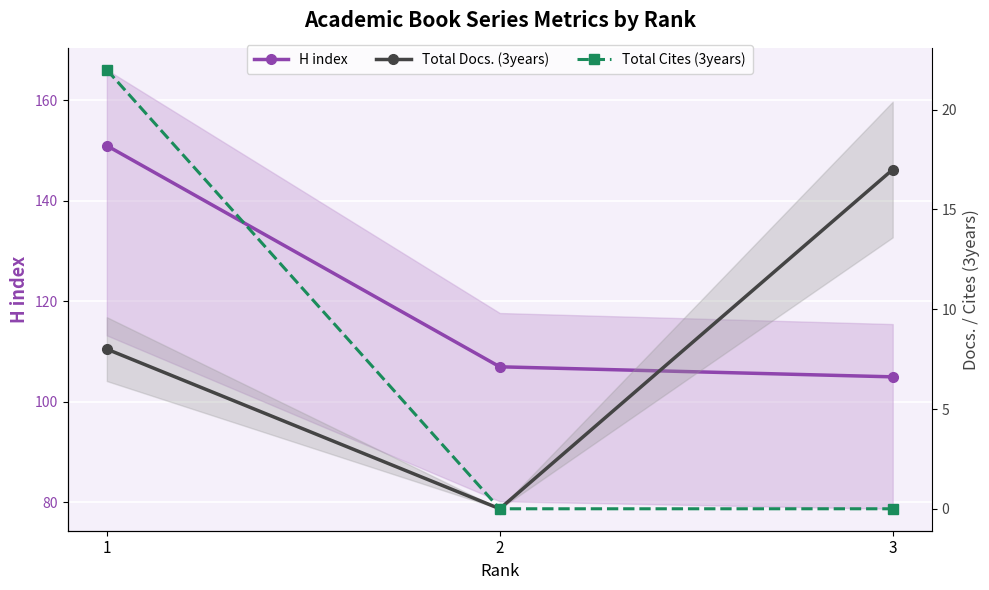

What is the value of the H index point at the 1st from the left?

151